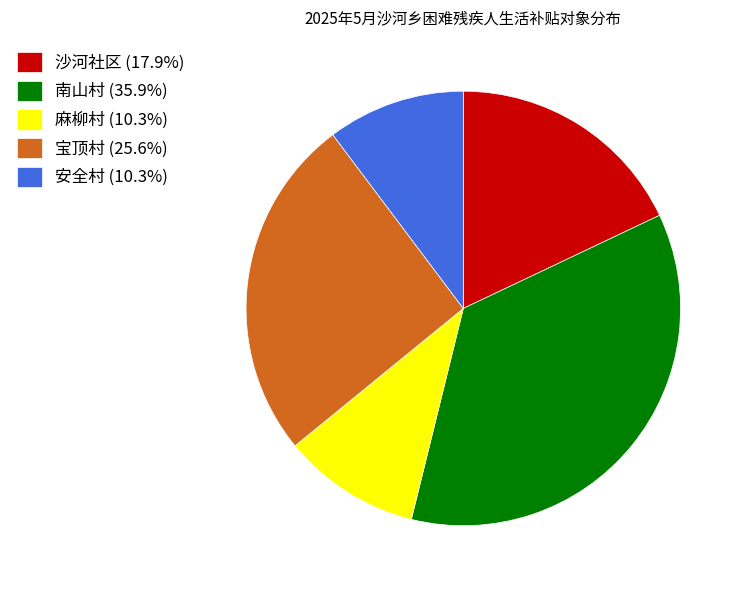

The 宝顶村 slice represents 38% of the pie. True or false?

False